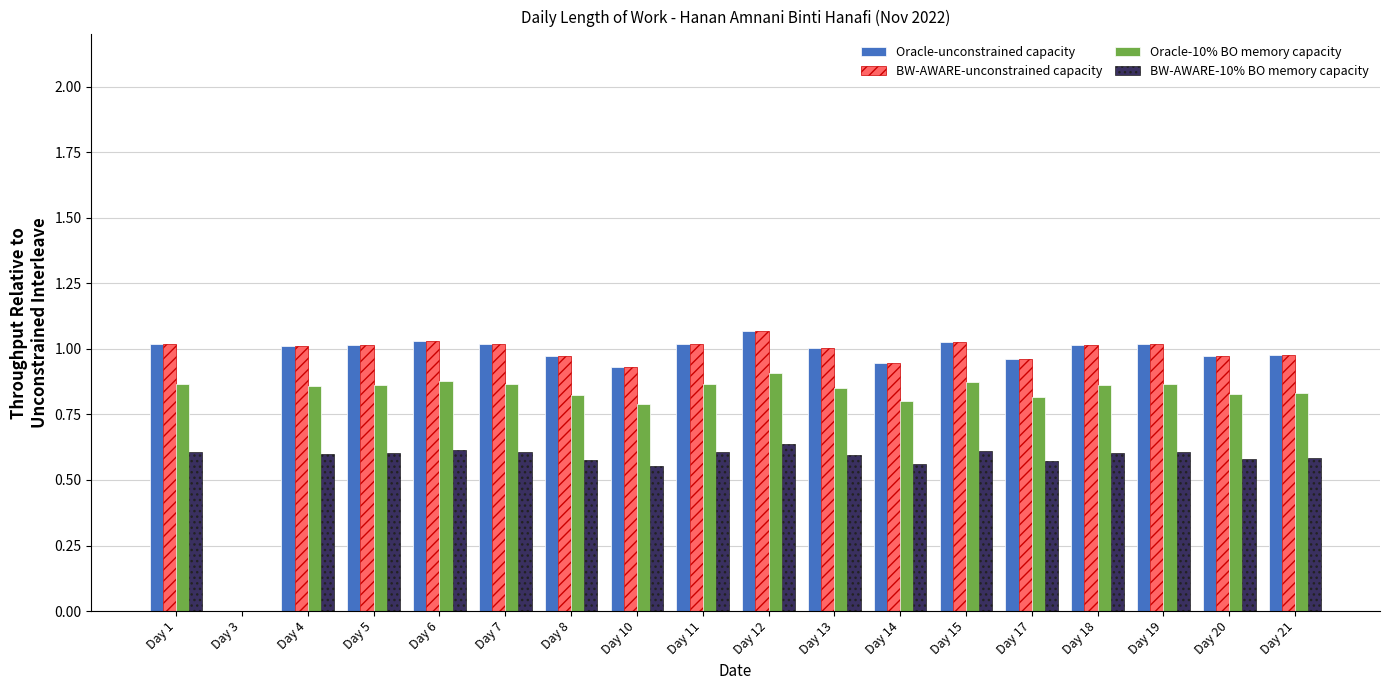

Is the value of Oracle-10% BO memory capacity at Day 18 greater than the value of Oracle-unconstrained capacity at Day 4?

No